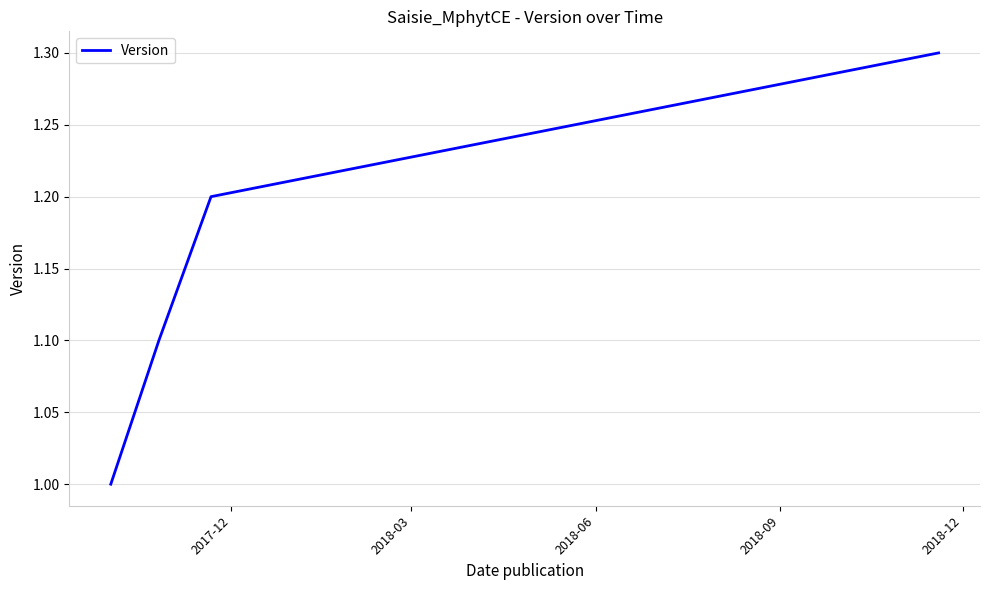

True or false: there are more than 1 points higher than both neighbors.

False